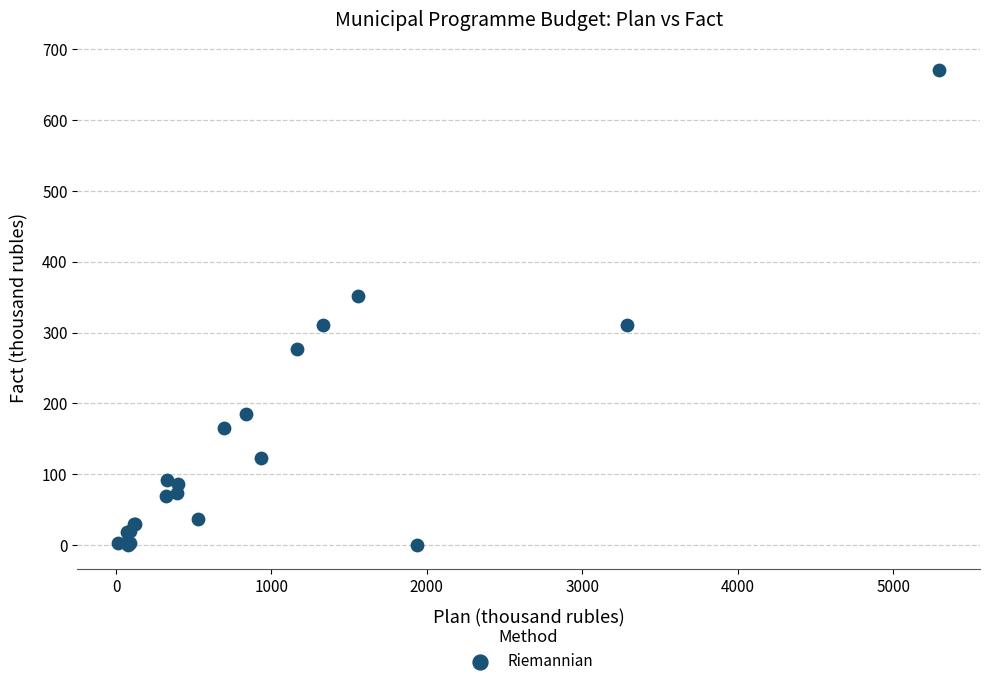

What Y value in the scatter plot is closest to 335?

351.0